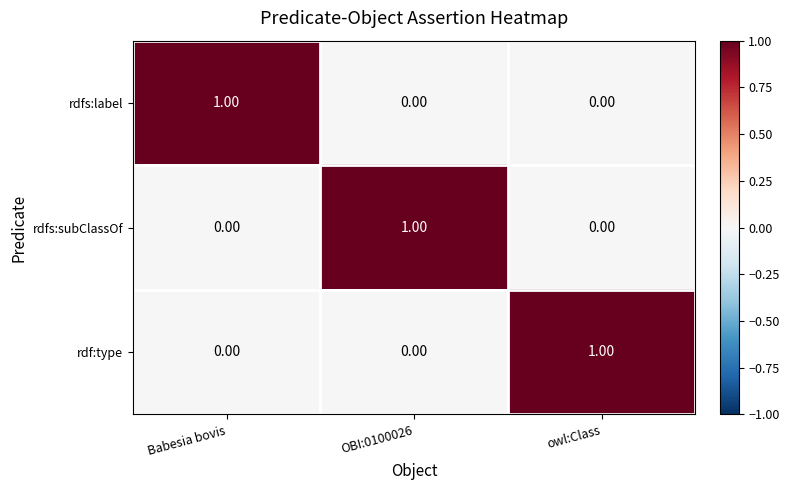

At how many categories does at least one series exceed 0?

3